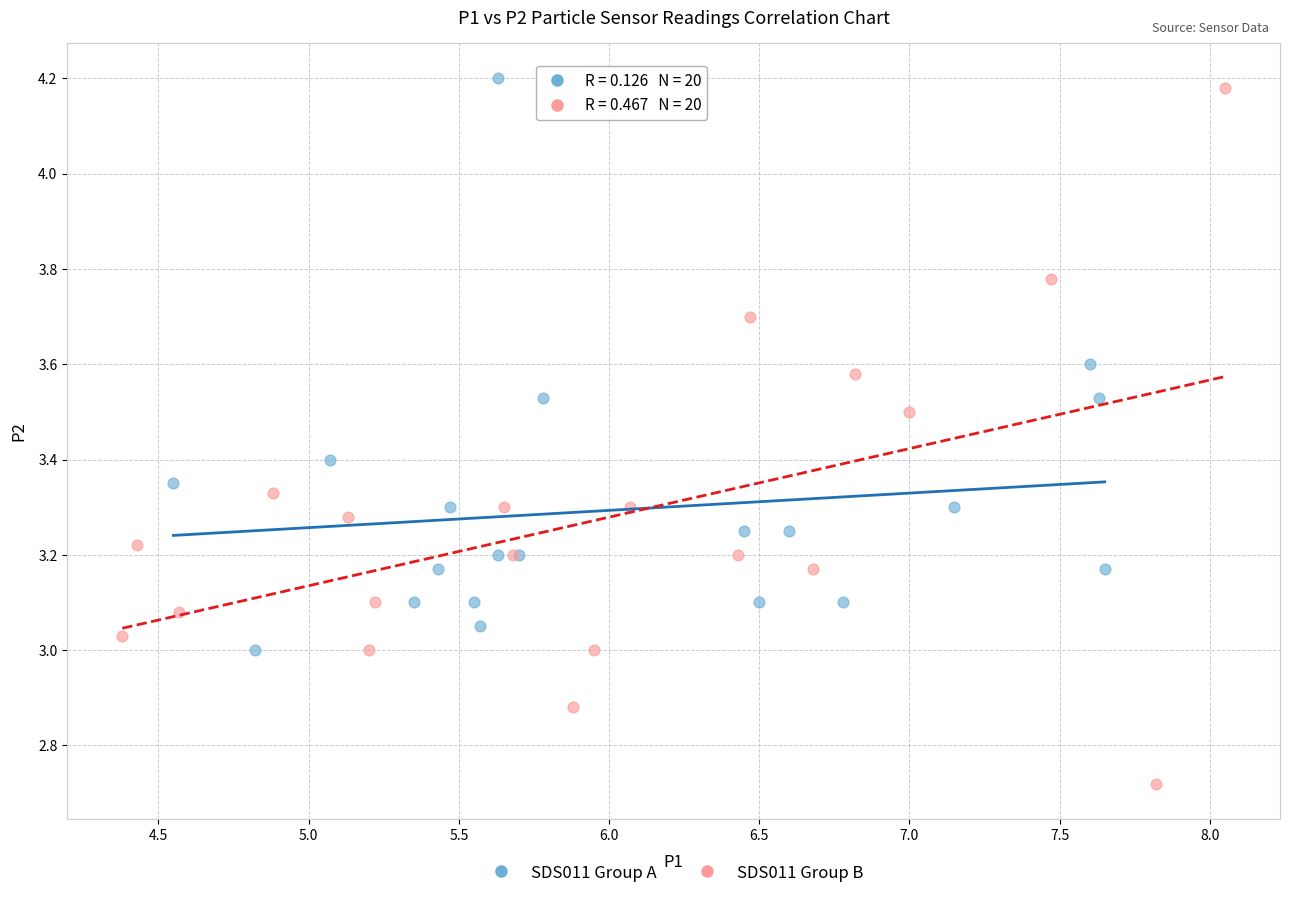

Which series reaches the maximum Y coordinate?

SDS011 Group A